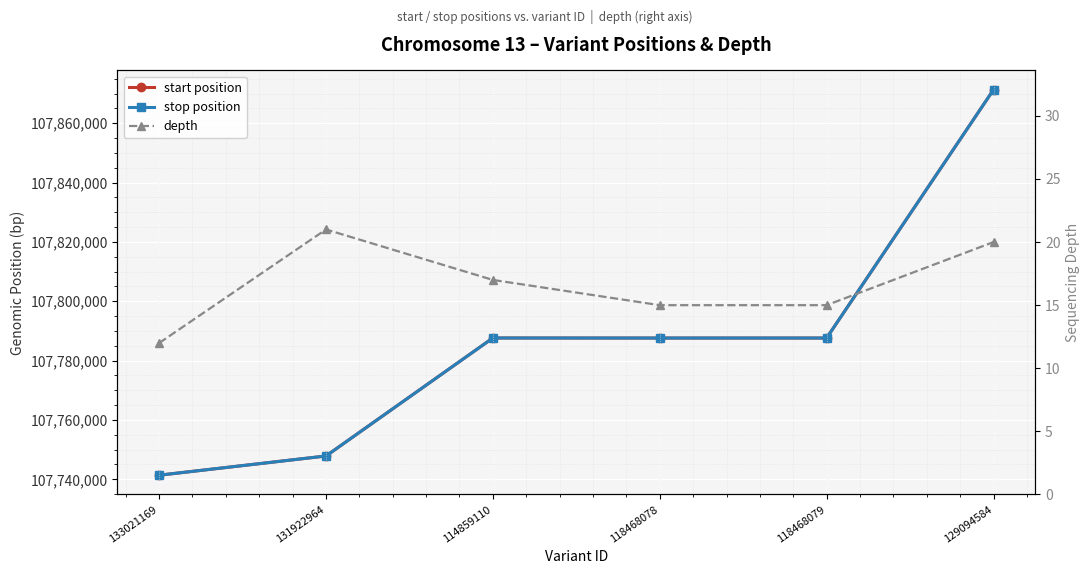

Rank the categories by start position value from lowest to highest.

133021169, 131922964, 118468078, 118468079, 114859110, 129094584